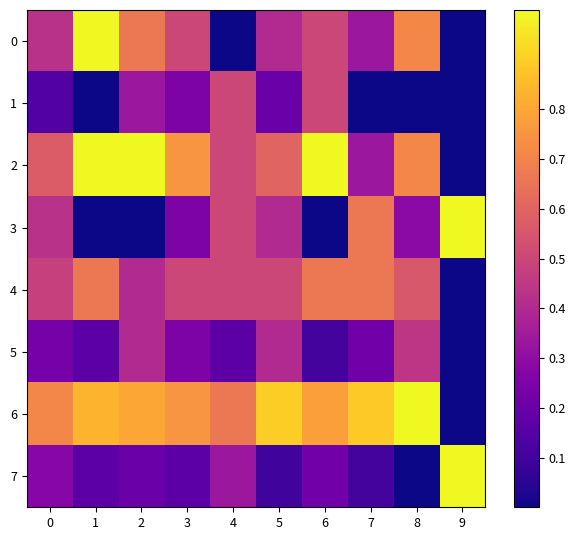

How many categories are shown in the chart?

10